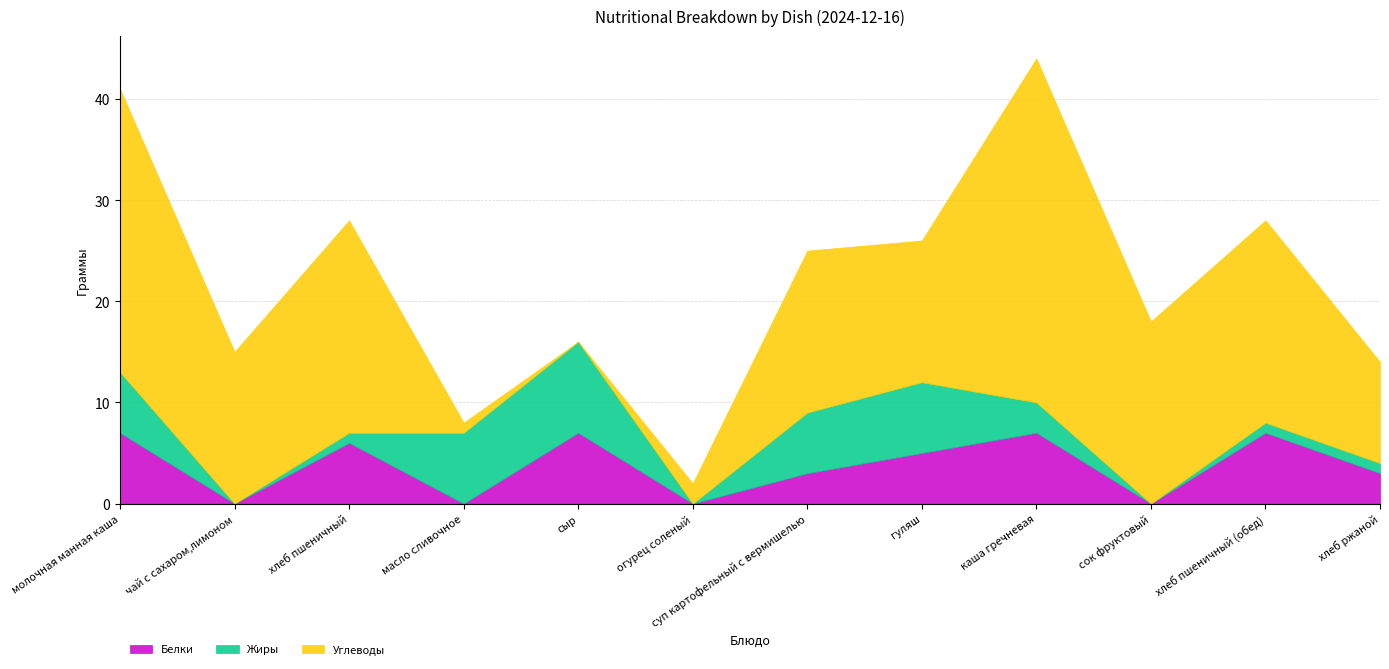

At which category does Углеводы reach its first local peak?

хлеб пшеничный